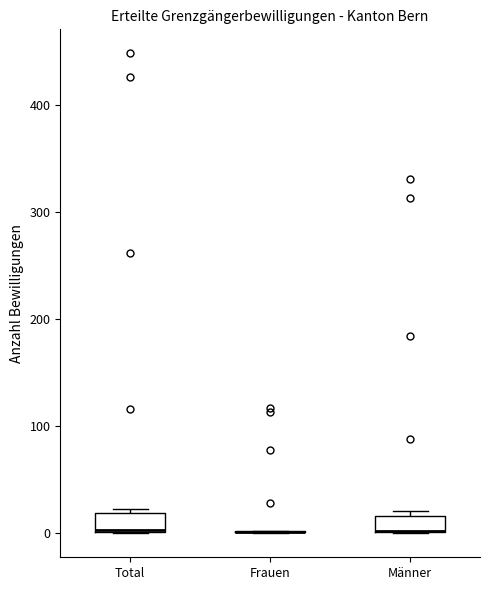

Reading left to right, read every box against the y-axis: the position of its median line, the range the box covers, and the ends of its whiskers. The values are not printed on the chart, so give them approximately, as read against the axis.

Total: median 0, box 0 to 20, whiskers 0 to 20 (just above the box's upper edge)
Frauen: box collapsed to a line at 0, whiskers 0 to 0
Männer: median 0 (drawn on the box's lower edge), box 0 to 20, whiskers 0 to 20 (just above the box's upper edge)